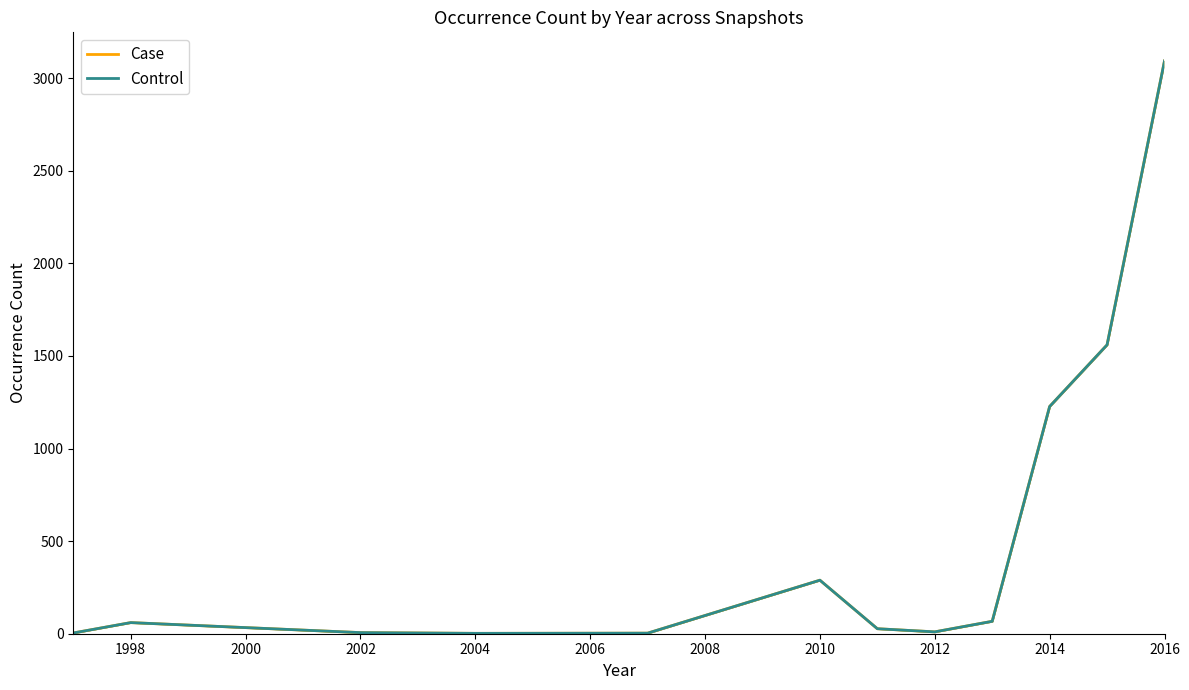

Where is the first local maximum for Case?

1998